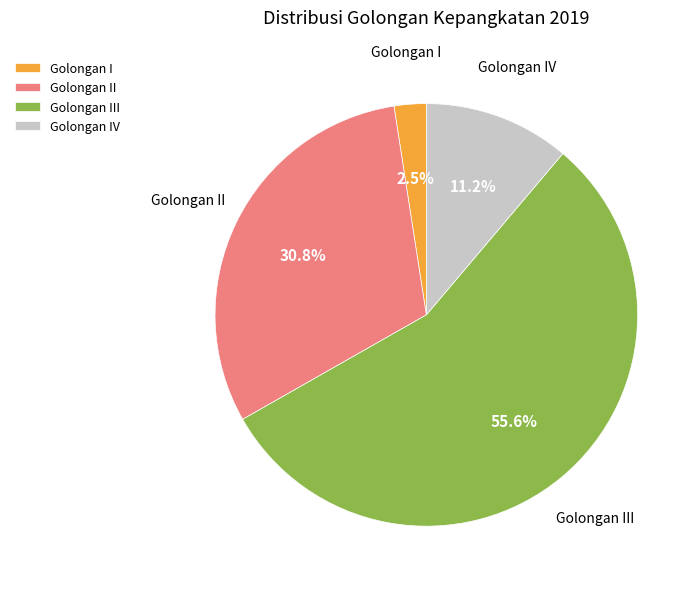

How much of the chart is everything except Golongan I?

97.5%